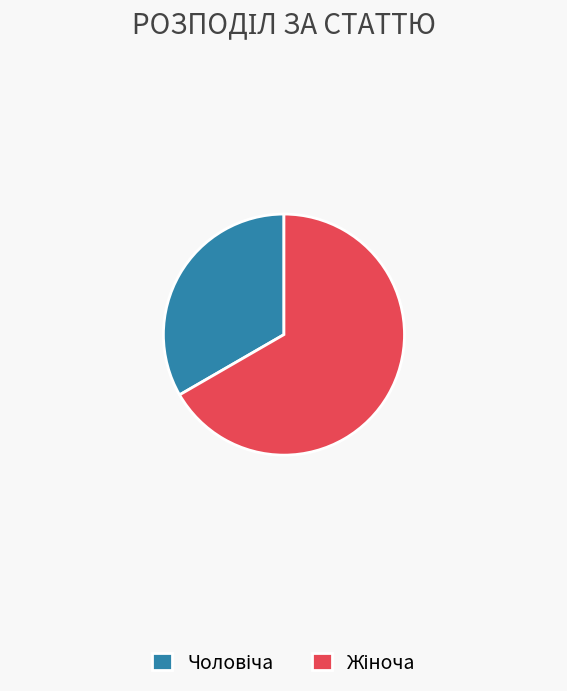

Is there any slice that represents more than half of the pie?

Yes